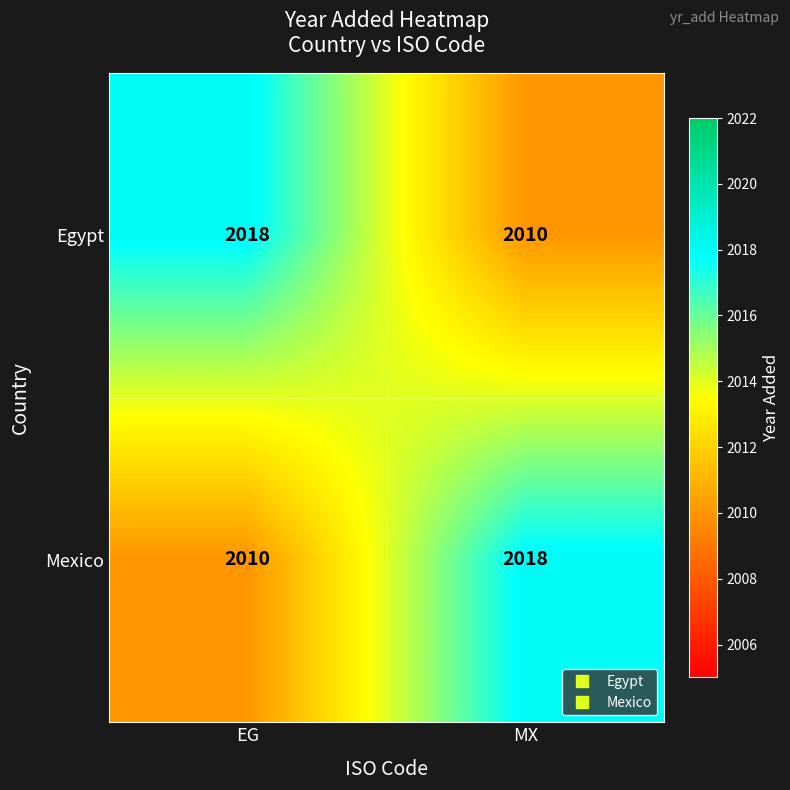

What is the total value across all series at MX?

4028